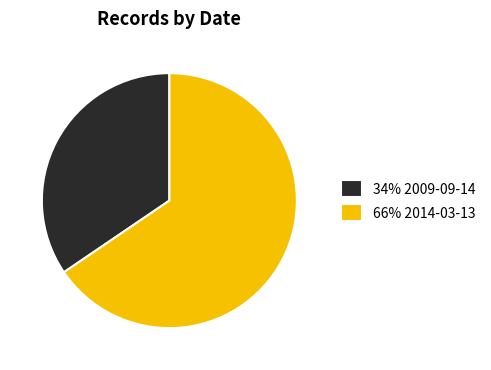

Which slice represents more than half of the pie?

66% 2014-03-13